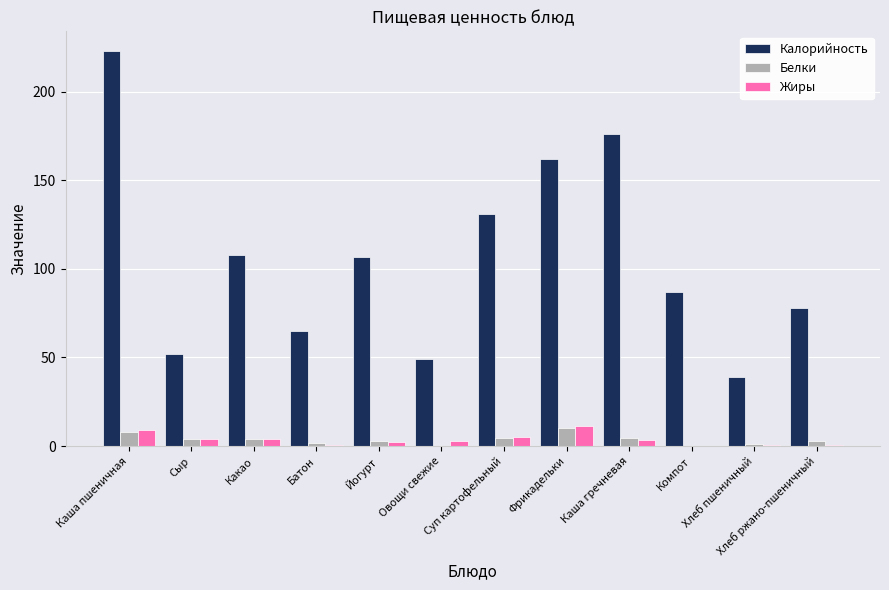

At which category is the sum across all series the highest?

Каша пшеничная